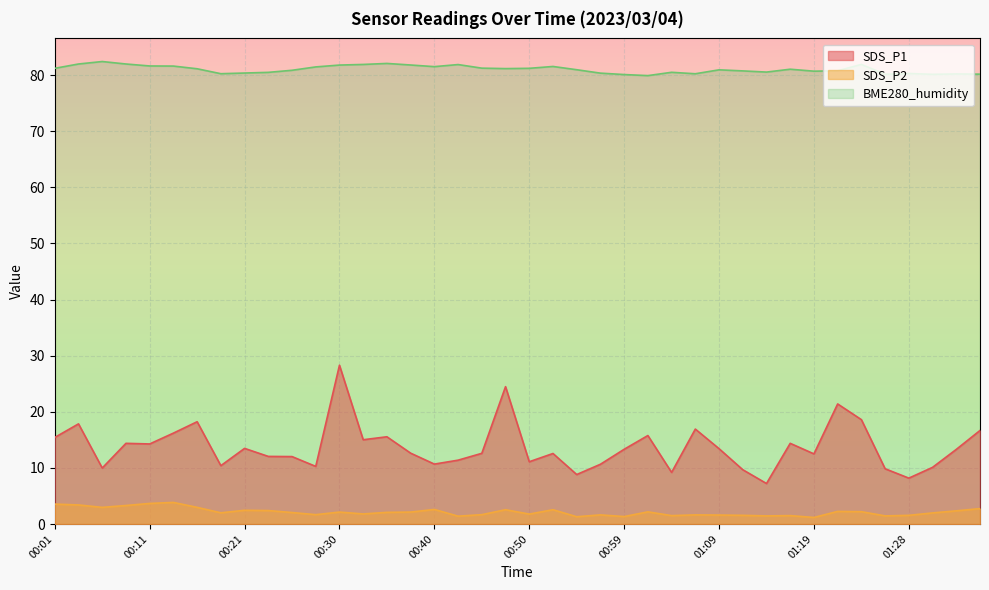

Reading left to right, what are all the values shown in this chart?

SDS_P1: 15.4	17.9	10.0	14.4	14.3	16.2	18.2	10.4	13.5	12.1	12.0	10.3	28.3	15.0	15.6	12.6	10.7	11.4	12.6	24.5	11.1	12.6	8.8	10.7	13.3	15.8	9.2	16.9	13.4	9.7	7.2	14.4	12.5	21.4	18.6	9.8	8.2	10.1	13.3	16.7
SDS_P2: 3.5	3.4	3.0	3.3	3.7	3.9	3.0	2.0	2.5	2.4	2.0	1.7	2.1	1.8	2.1	2.1	2.6	1.4	1.7	2.5	1.8	2.5	1.3	1.6	1.3	2.2	1.5	1.6	1.6	1.6	1.4	1.5	1.2	2.2	2.2	1.4	1.6	2.0	2.4	2.8
BME280_humidity: 81.2	82.0	82.4	82.0	81.6	81.6	81.1	80.2	80.4	80.5	80.9	81.5	81.8	81.9	82.1	81.8	81.5	81.9	81.2	81.2	81.2	81.5	81.0	80.3	80.1	79.9	80.5	80.2	80.9	80.8	80.5	81.0	80.7	80.8	81.9	80.2	80.3	80.1	80.2	80.2